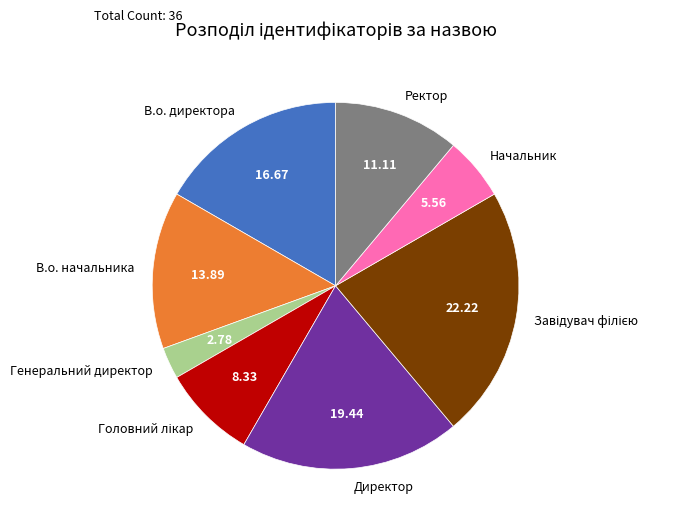

The Директор slice represents 25% of the pie. True or false?

False